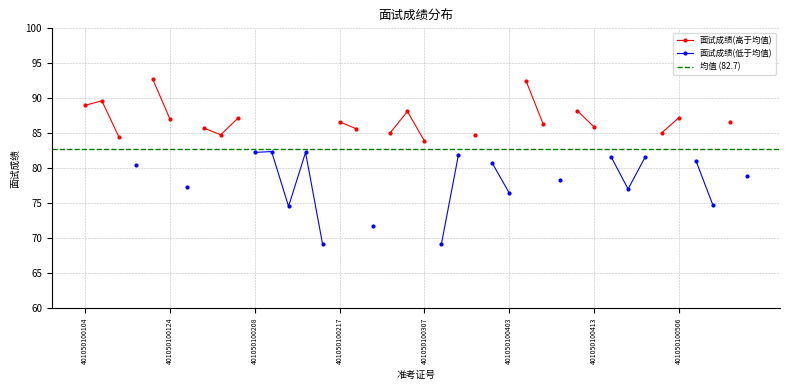

Does the chart have visible grid lines?

Yes